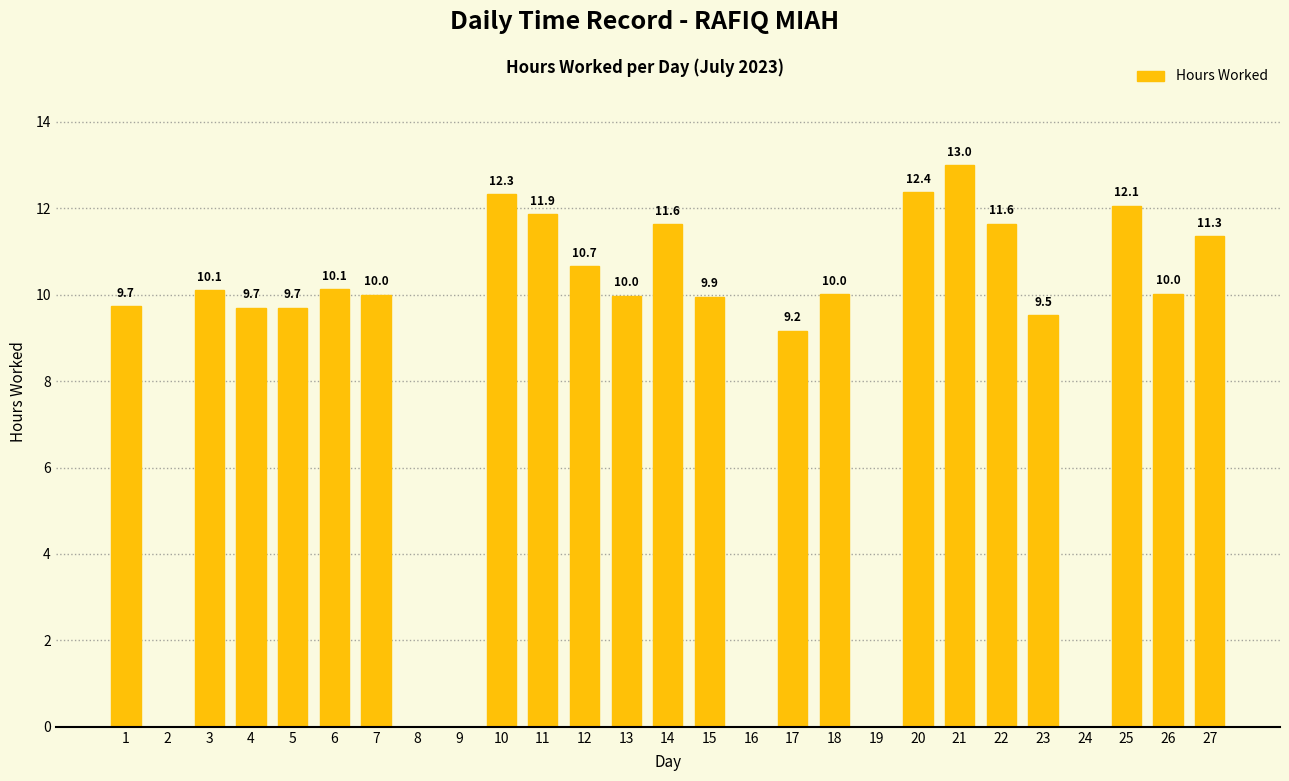

What is the average value?

8.3